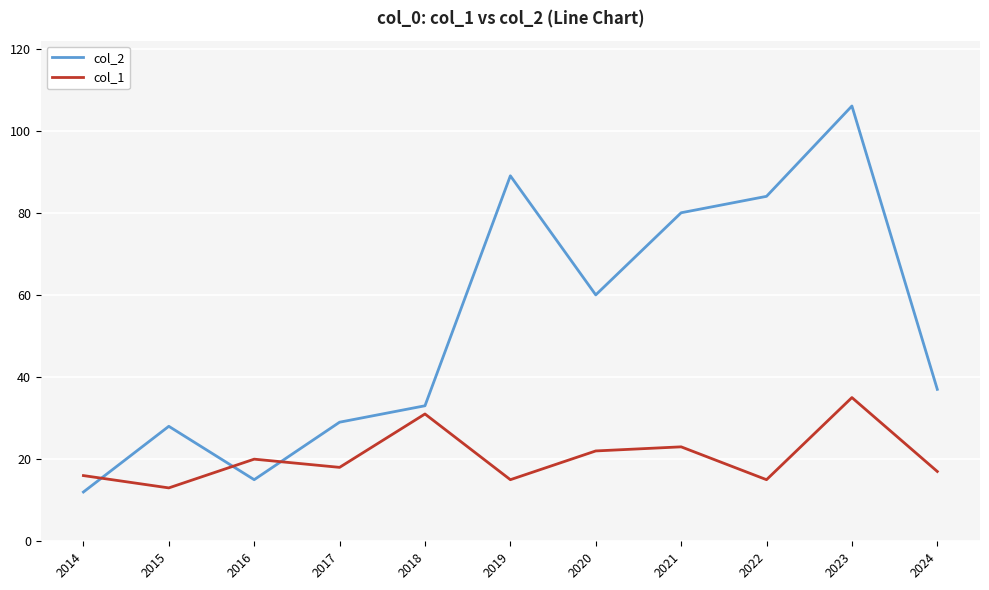

At which category does the chart reach its peak across all series?

2023